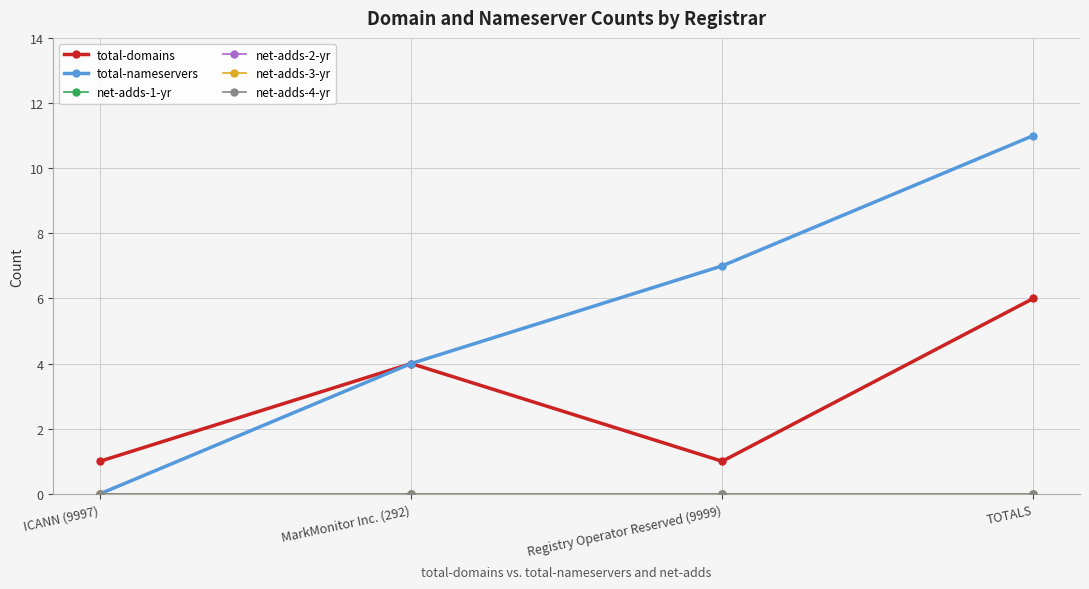

Reading left to right, transcribe all the data shown in this chart.

total-domains: 1	4	1	6
total-nameservers: 0	4	7	11
net-adds-1-yr: 0	0	0	0
net-adds-2-yr: 0	0	0	0
net-adds-3-yr: 0	0	0	0
net-adds-4-yr: 0	0	0	0